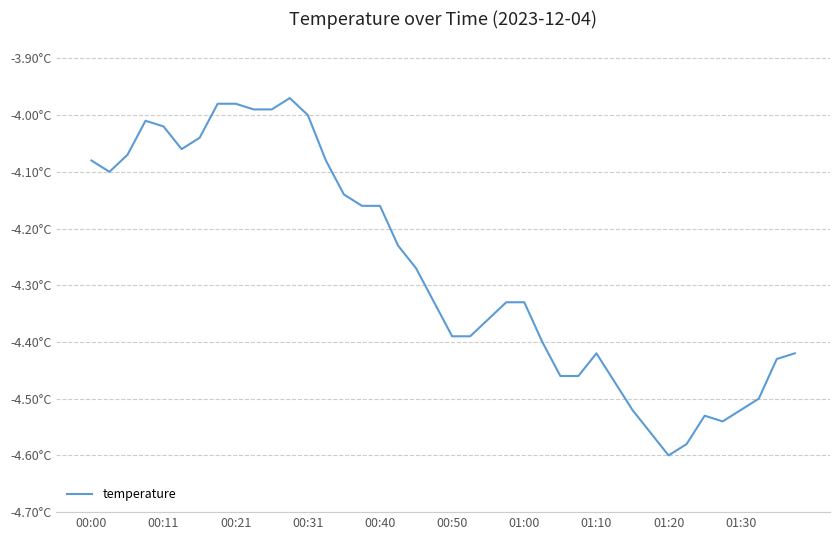

Is this an area chart (filled region under the line)?

No